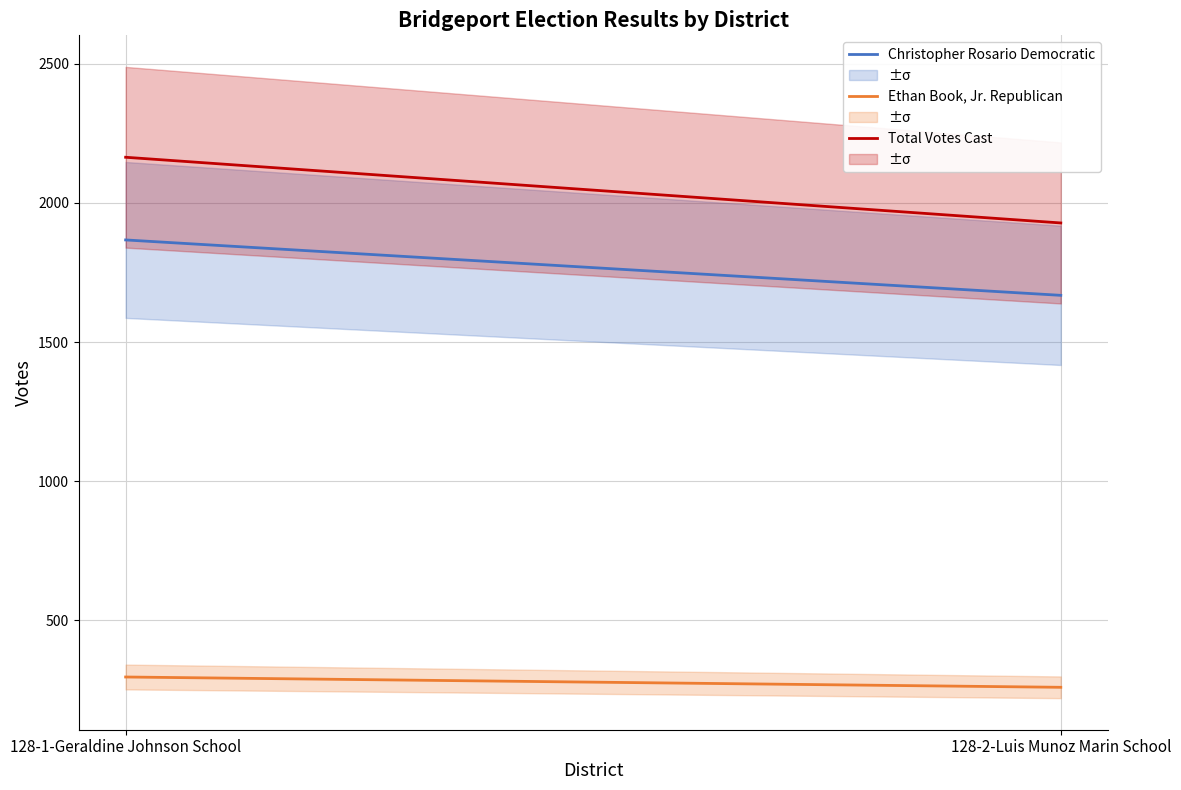

What is the label of the 1st point from the left?

128-1-Geraldine Johnson School